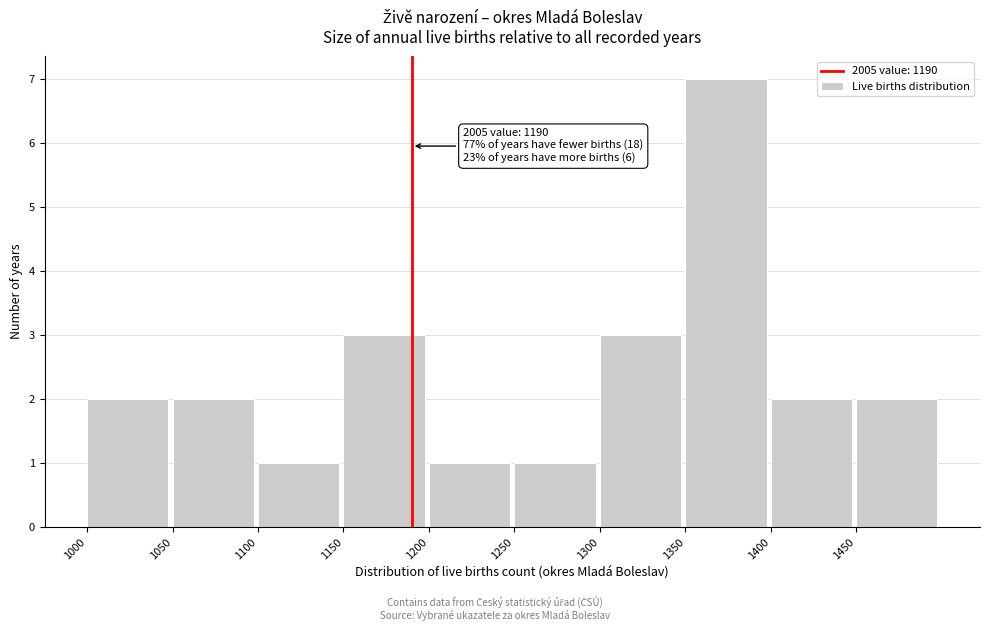

Over which range of the x-axis is the bar tallest?

1350 to 1400